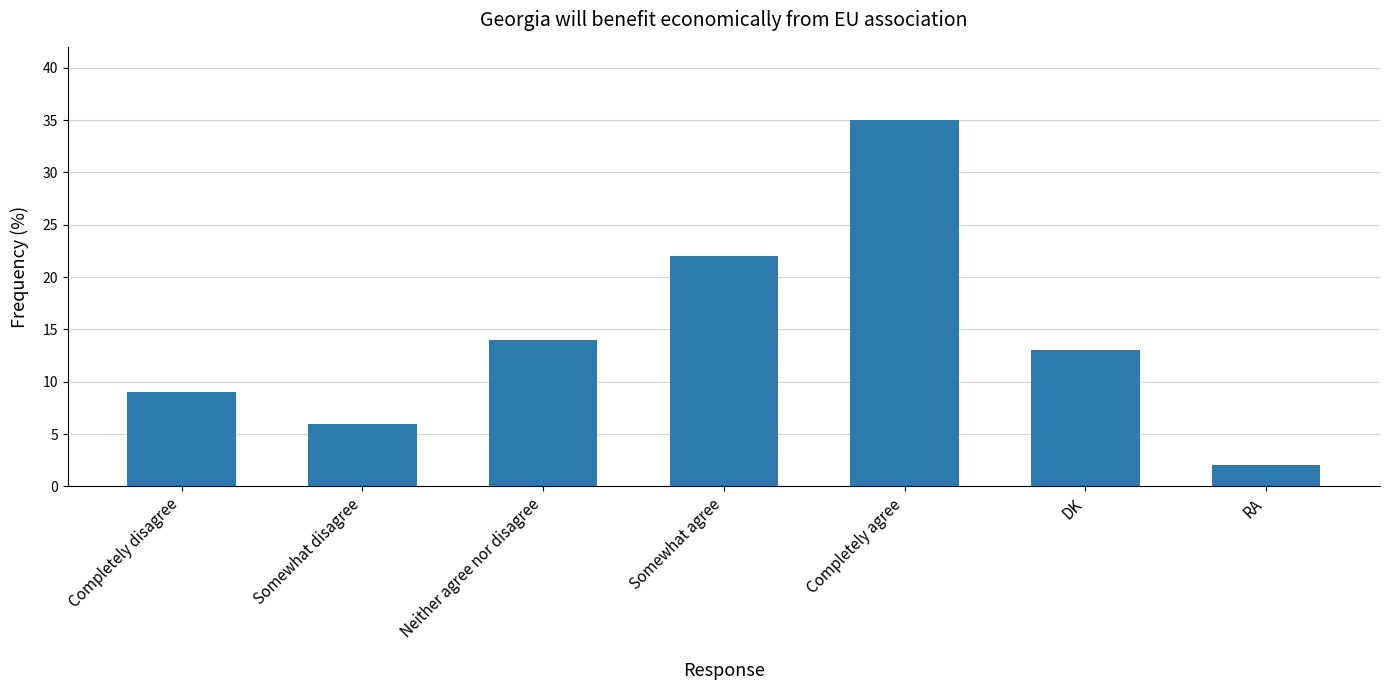

What is the maximum value shown in the chart?

35